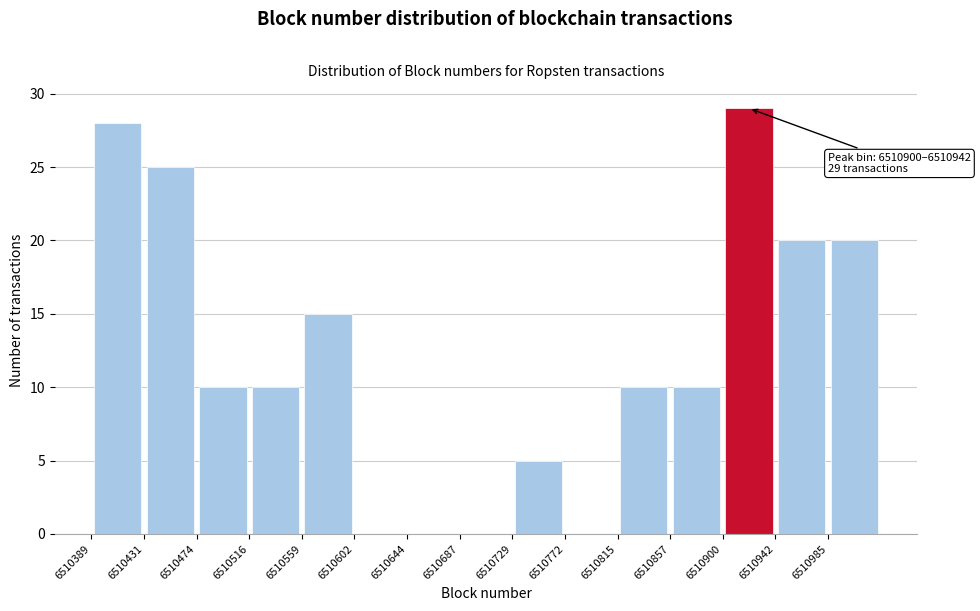

Which range on the x-axis has the tallest bar?

6510900 to 6510945